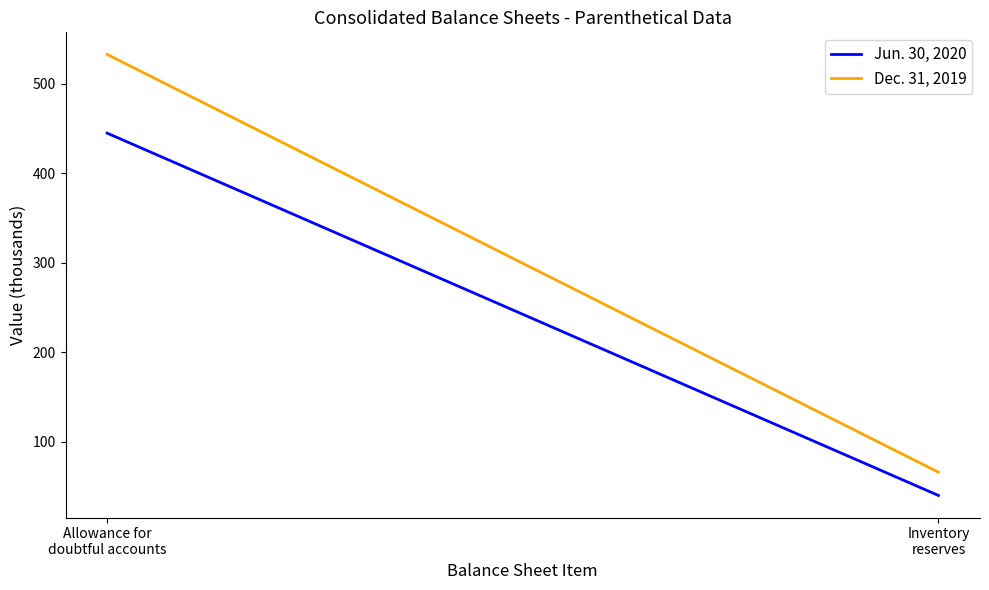

Reading left to right, extract all data points from this chart.

Jun. 30, 2020: Allowance for
doubtful accounts=445	Inventory
reserves=40
Dec. 31, 2019: Allowance for
doubtful accounts=533	Inventory
reserves=66